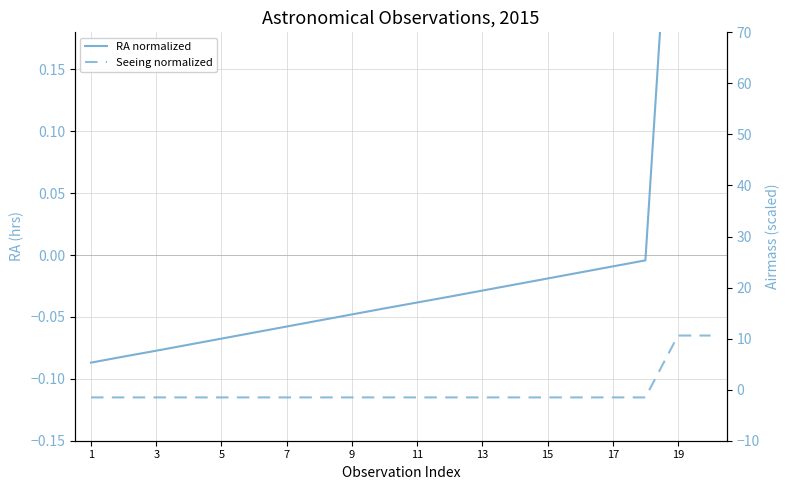

Rank the series by their maximum value, from lowest to highest.

Seeing normalized, RA normalized